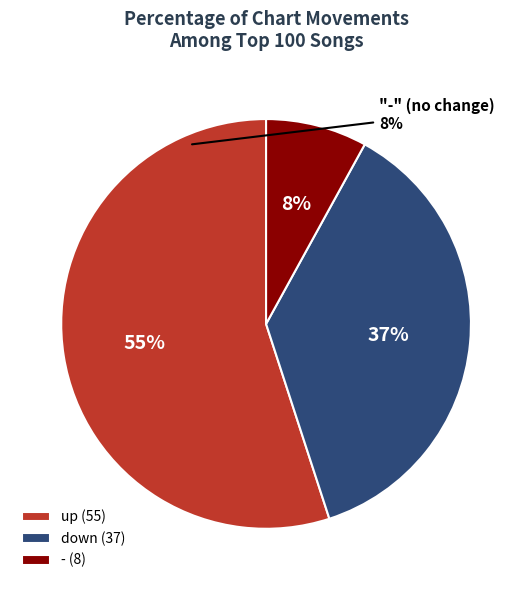

To the nearest percent, what portion does - represent?

8%